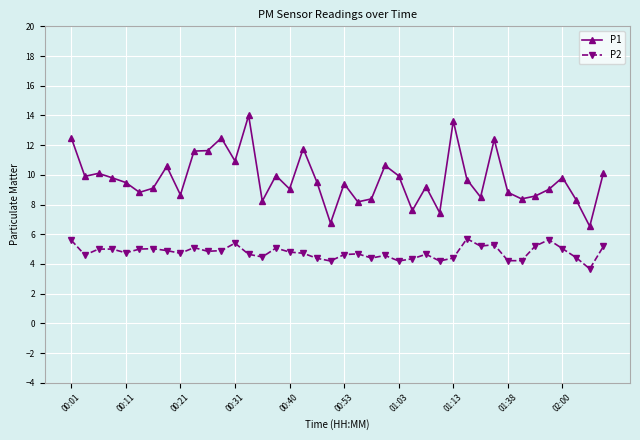

True or false: P1 and P2 intersect in this chart.

False